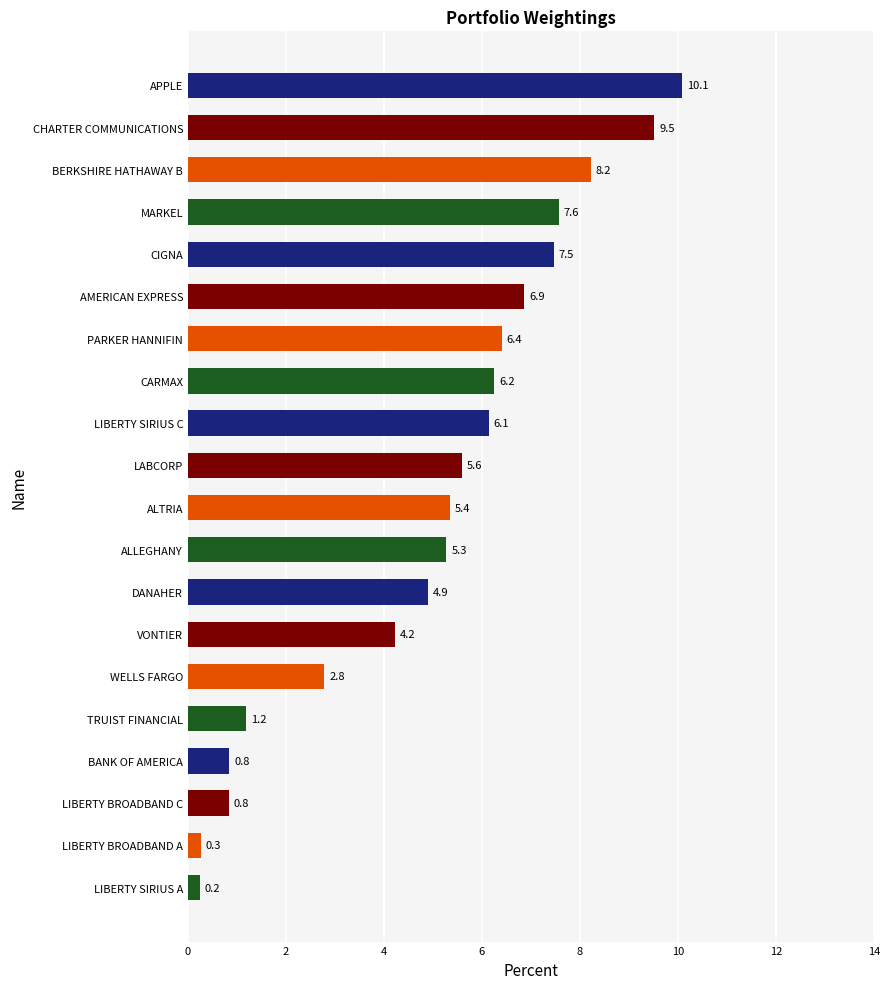

What is the smallest value displayed?

0.2